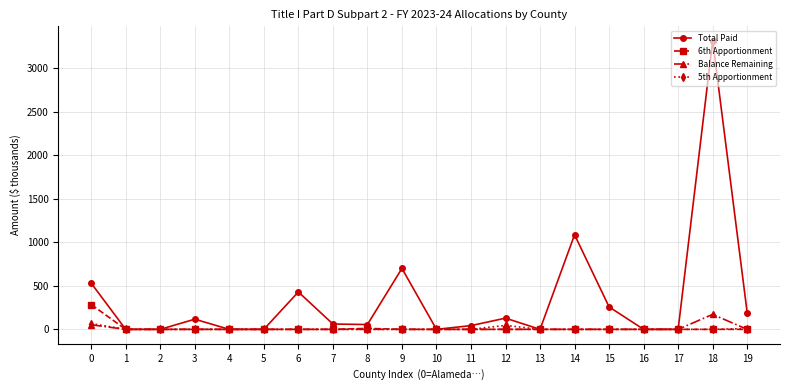

Between 9 and 10, which series saw the biggest shift?

Total Paid